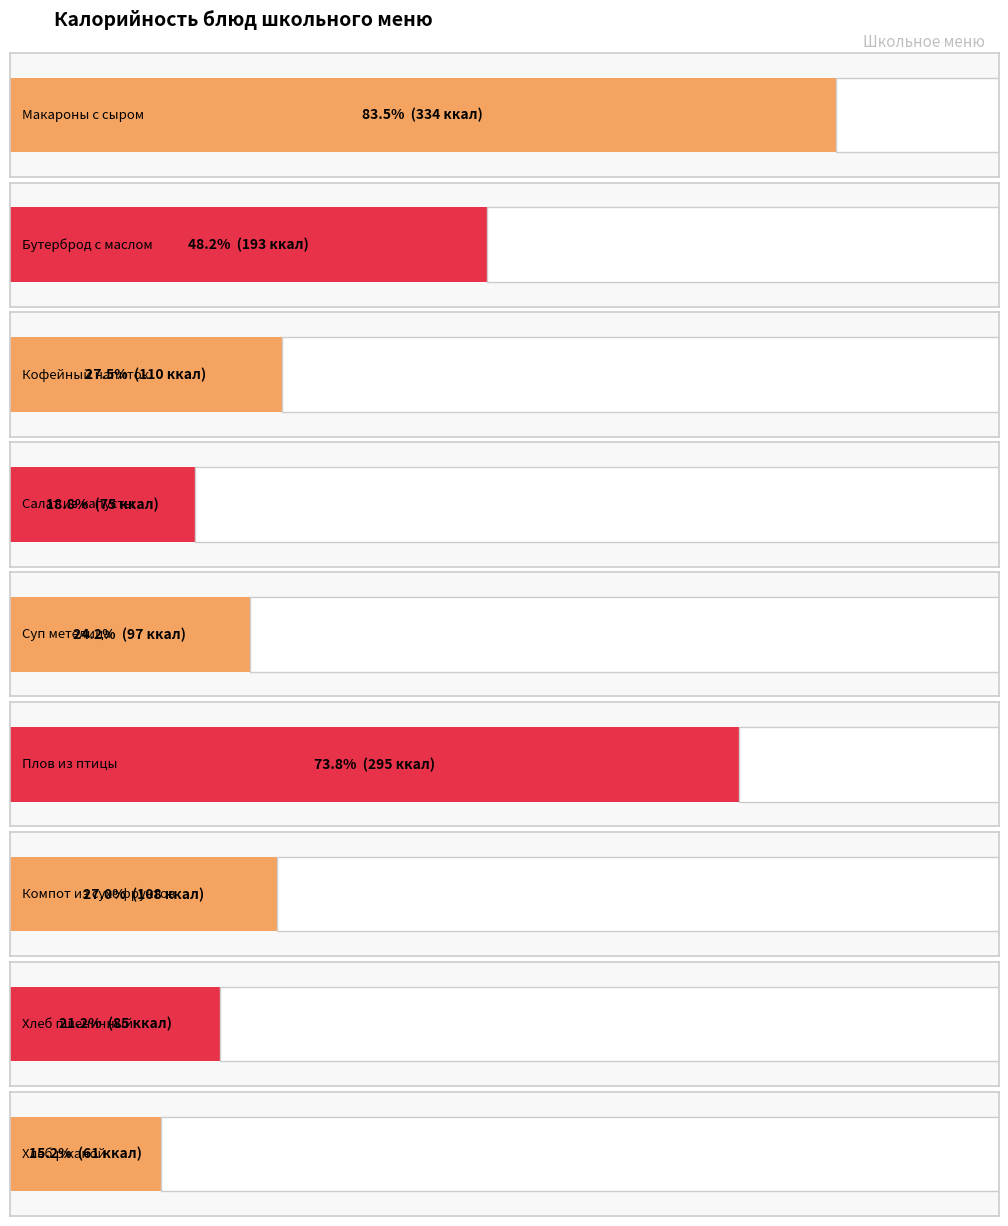

Rank the categories by value from lowest to highest.

Хлеб ржаной, Салат из капусты, Хлеб пшеничный, Суп метелица, Компот из сухофруктов, Кофейный напиток, Бутерброд с маслом, Плов из птицы, Макароны с сыром